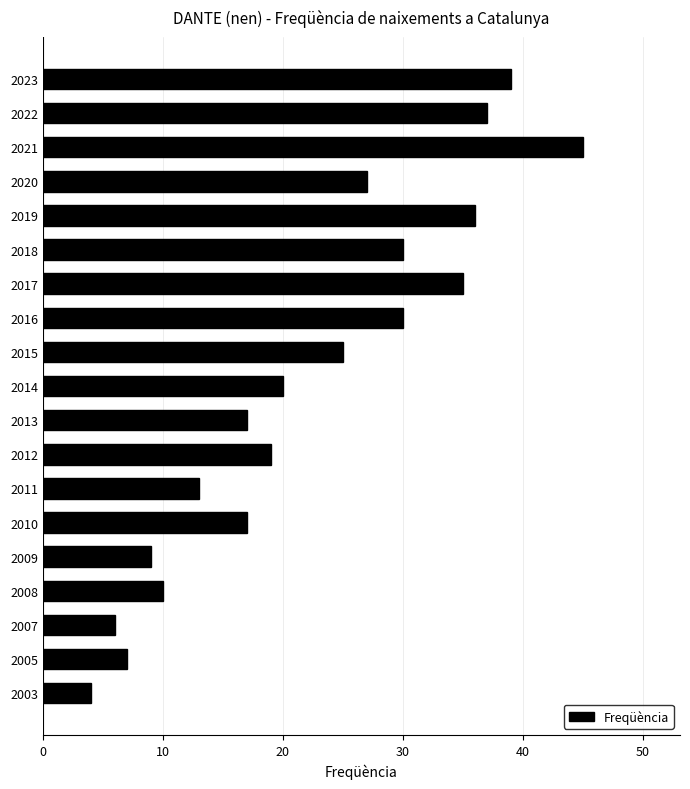

How many bars are there in total?

19